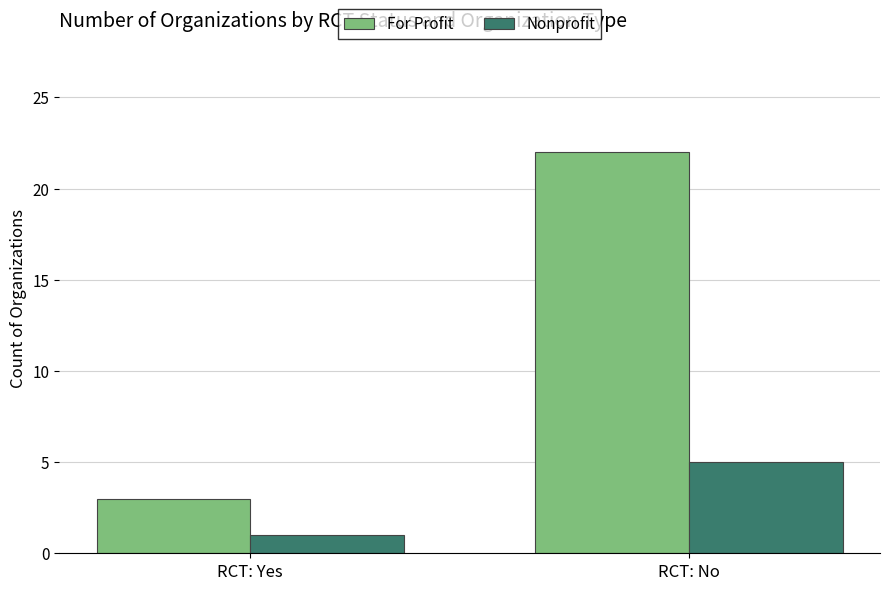

What is the value of the For Profit bar at the 2nd from the left?

22